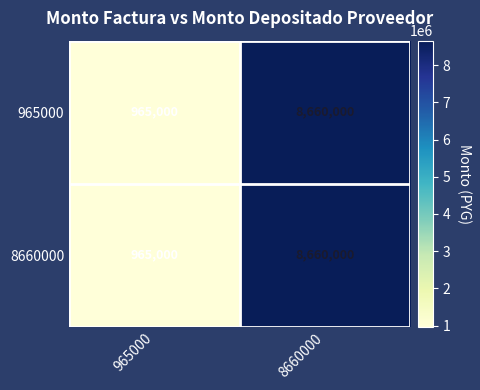

Reading left to right, transcribe all the data shown in this chart.

965000: 965000	8660000
8660000: 965000	8660000